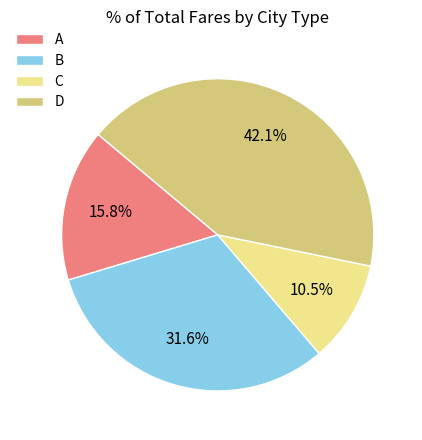

What percentage is the B slice, to the nearest percent?

32%